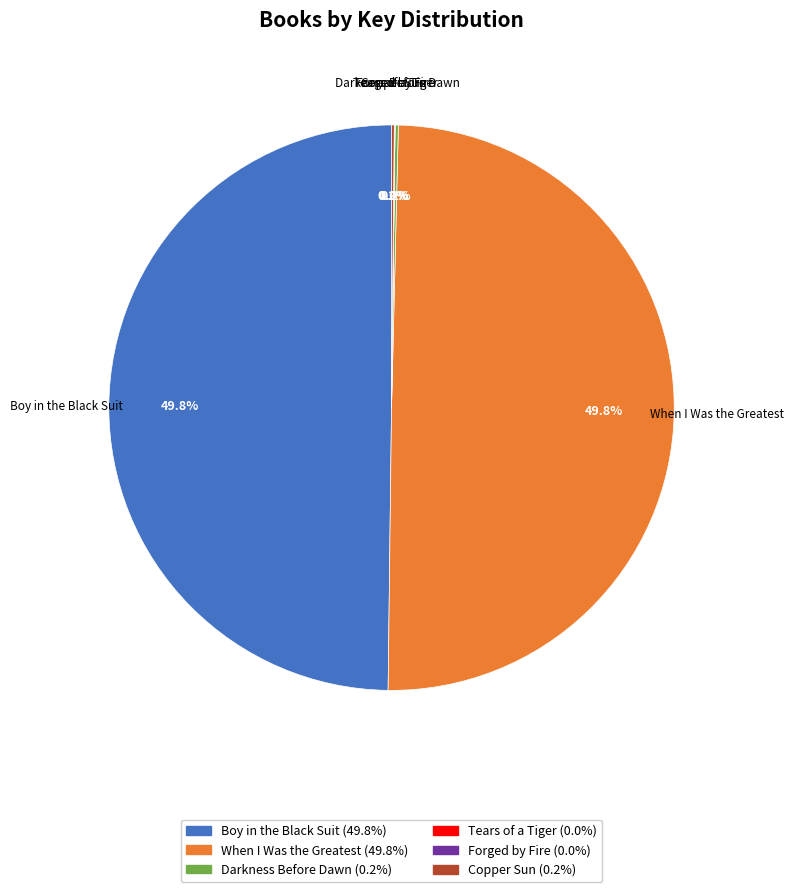

The Darkness Before Dawn slice represents 1% of the pie. True or false?

False